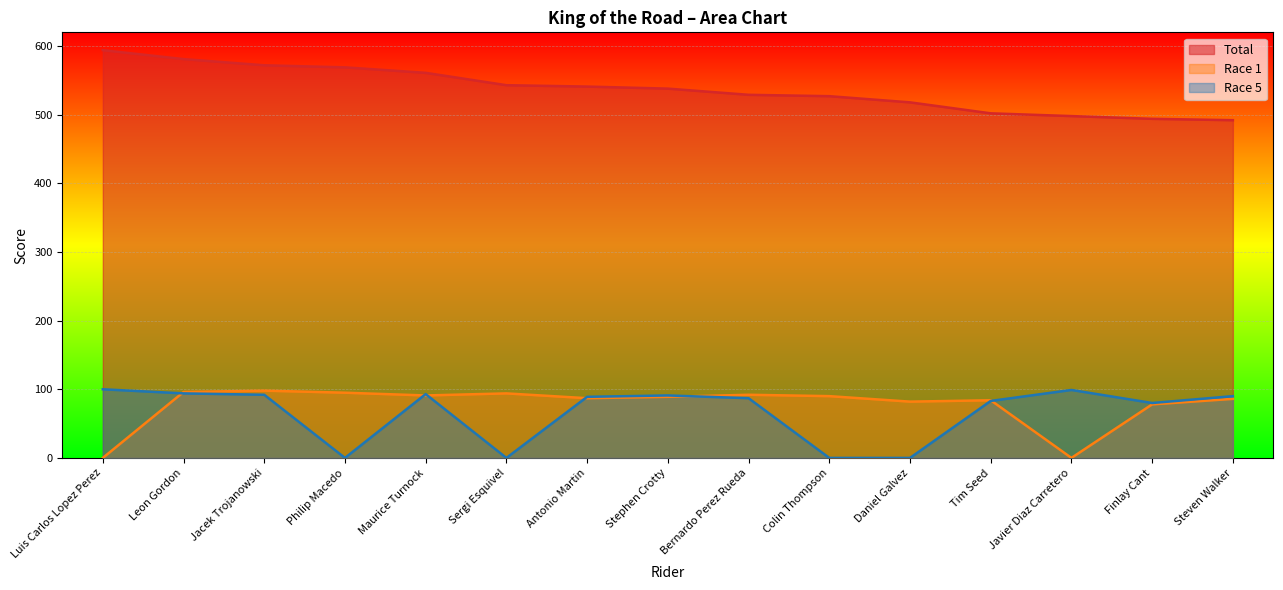

True or false: Race 1 has more than 1 points higher than both neighbors.

True